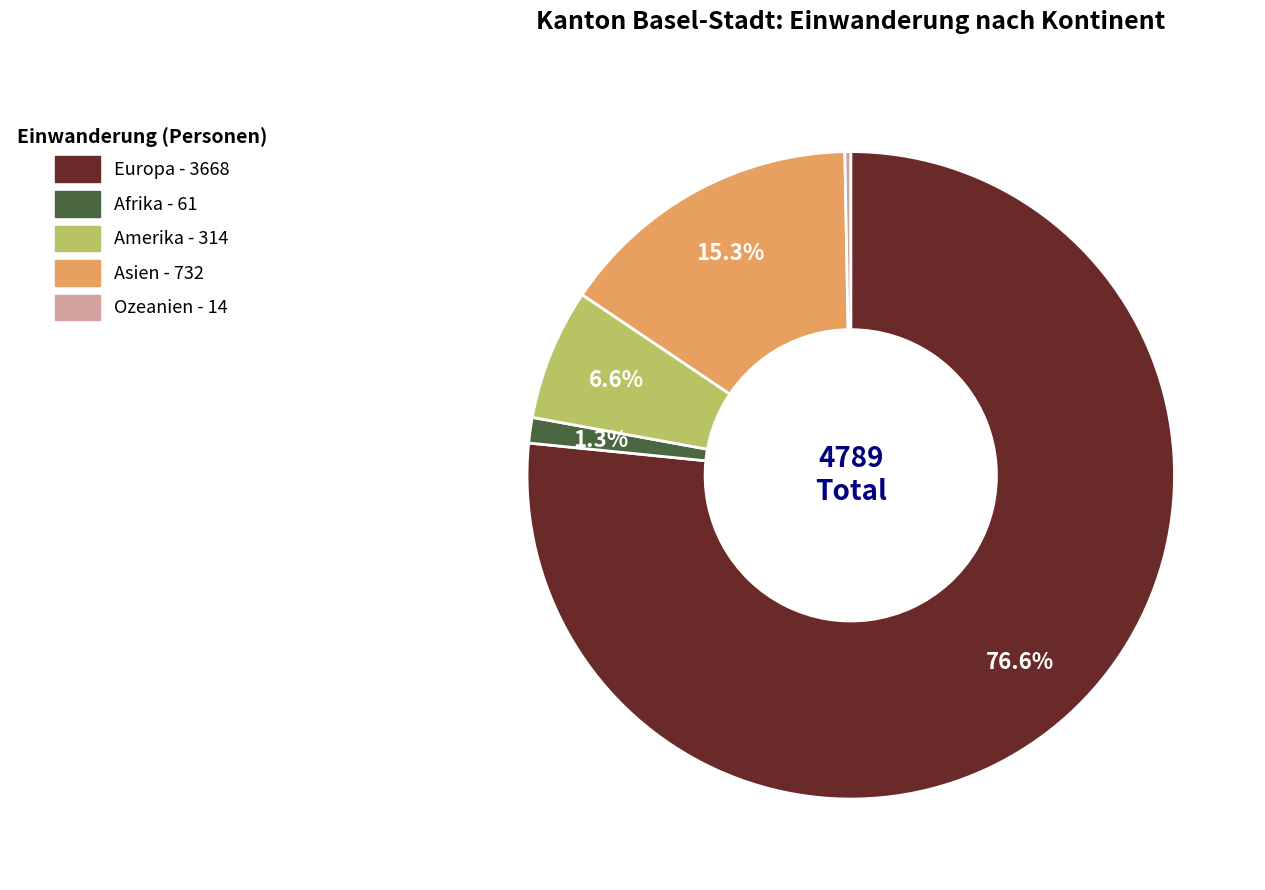

Is Ozeanien the majority of the pie?

No